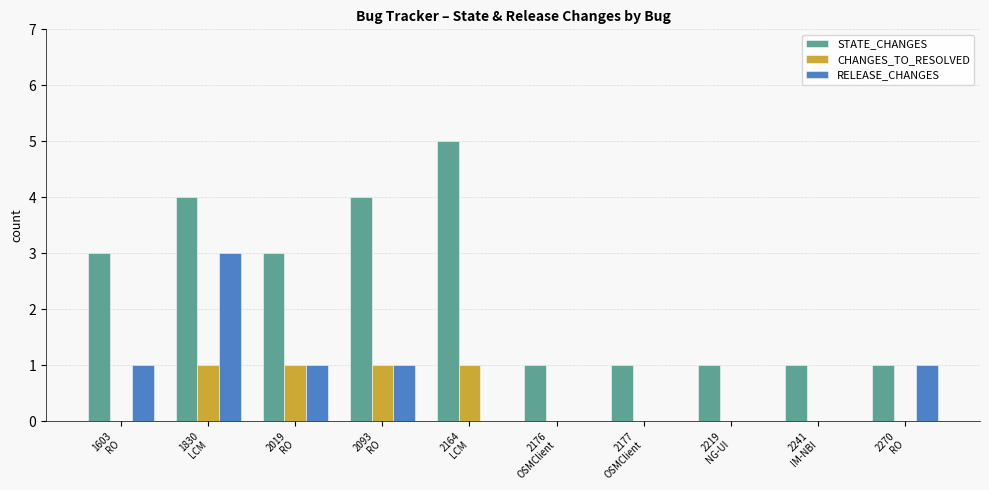

What is the highest value of the STATE_CHANGES series?

5